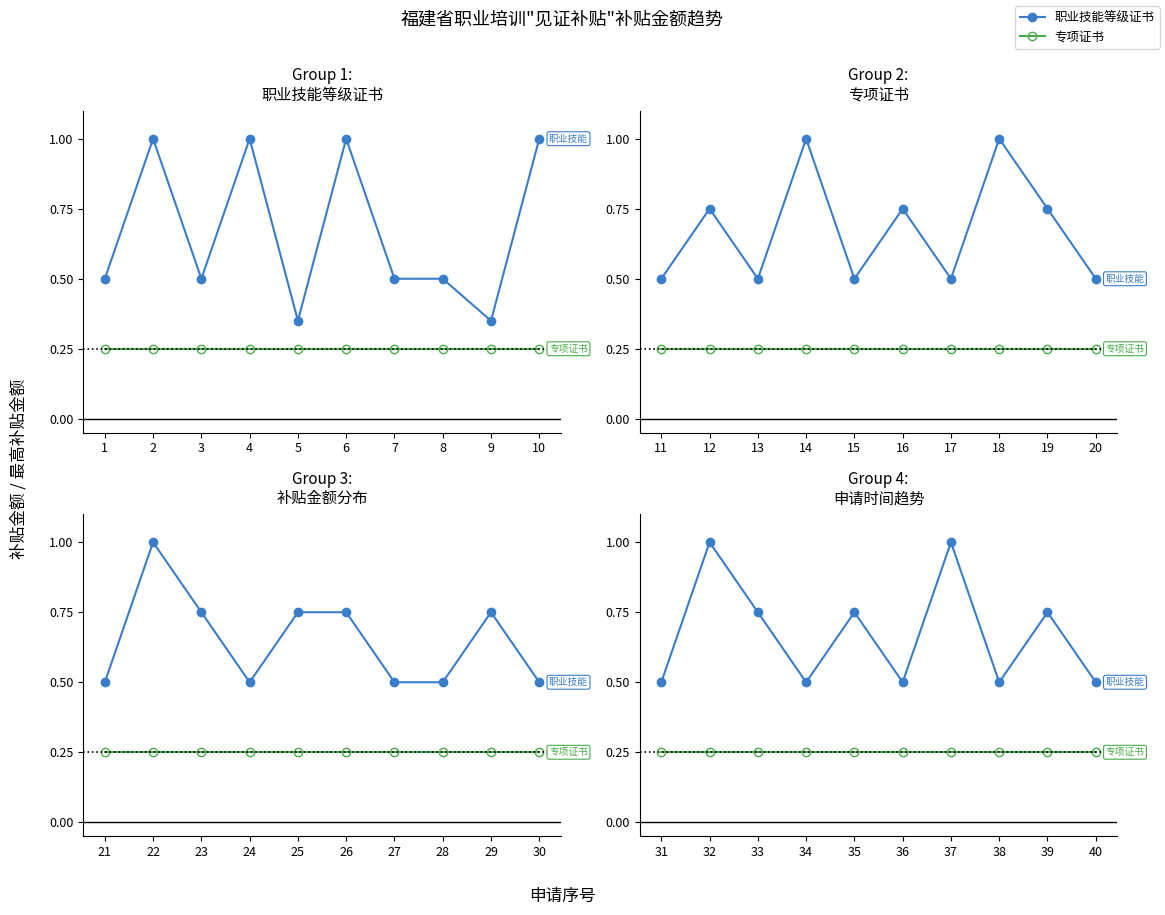

Rank the categories by 专项证书 value from lowest to highest.

31, 32, 33, 34, 35, 36, 37, 38, 39, 40